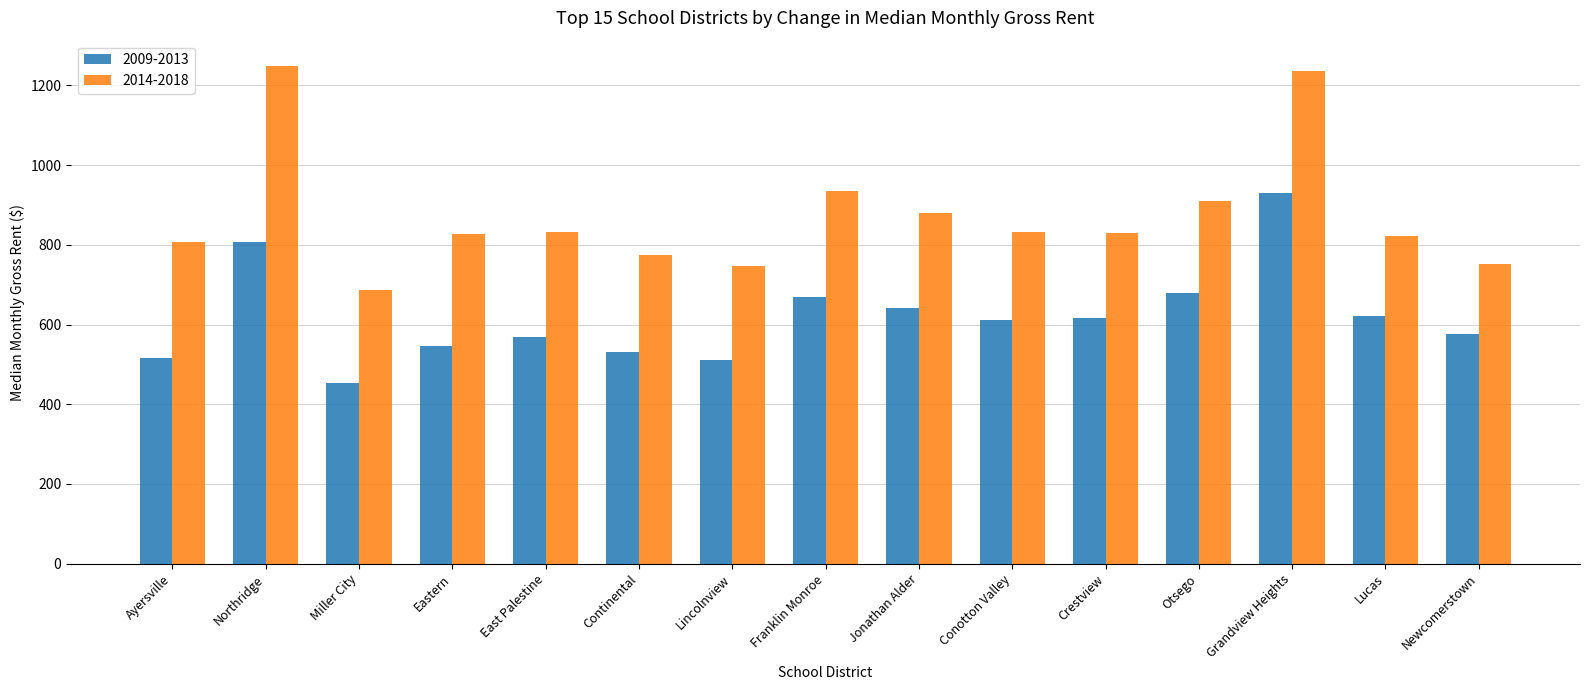

At how many categories does at least one series exceed 902?

4